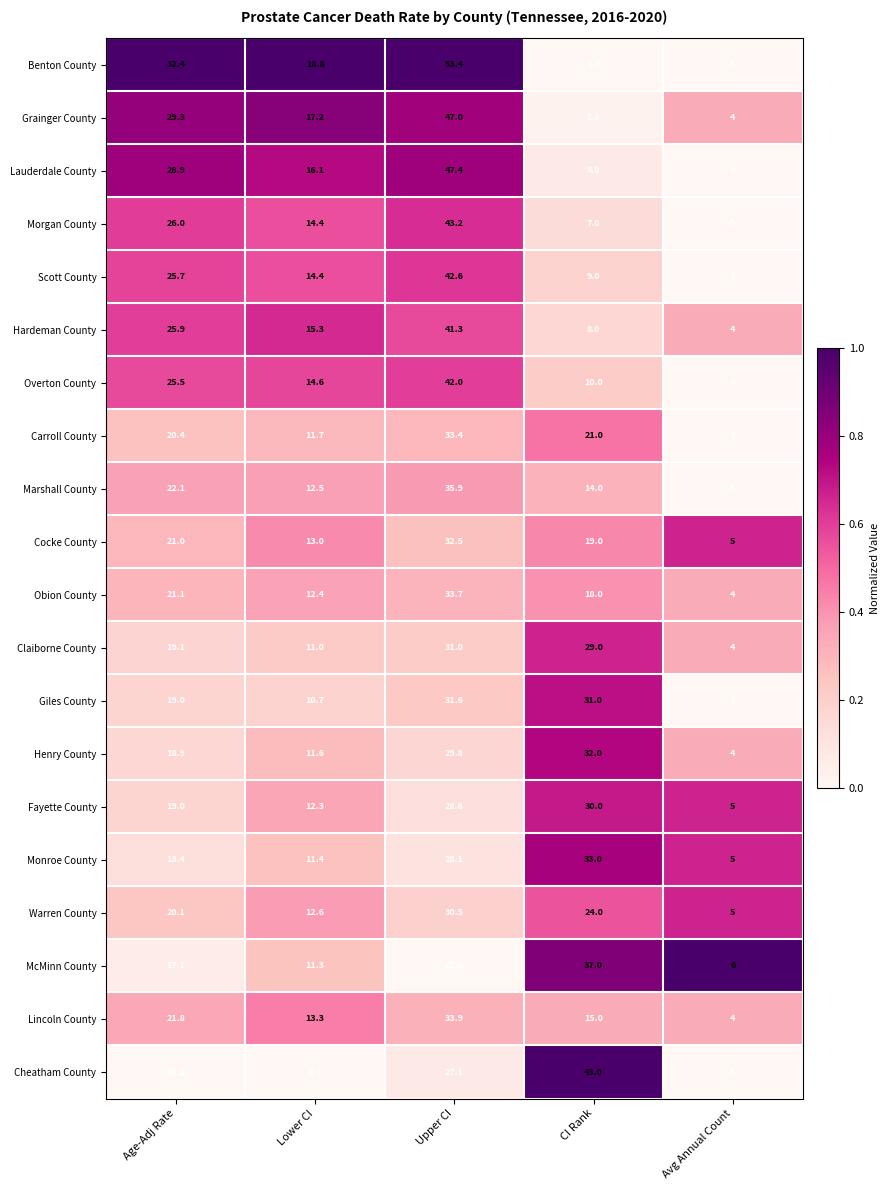

The value of Claiborne County at Age-Adj Rate is 10.1. True or false?

False